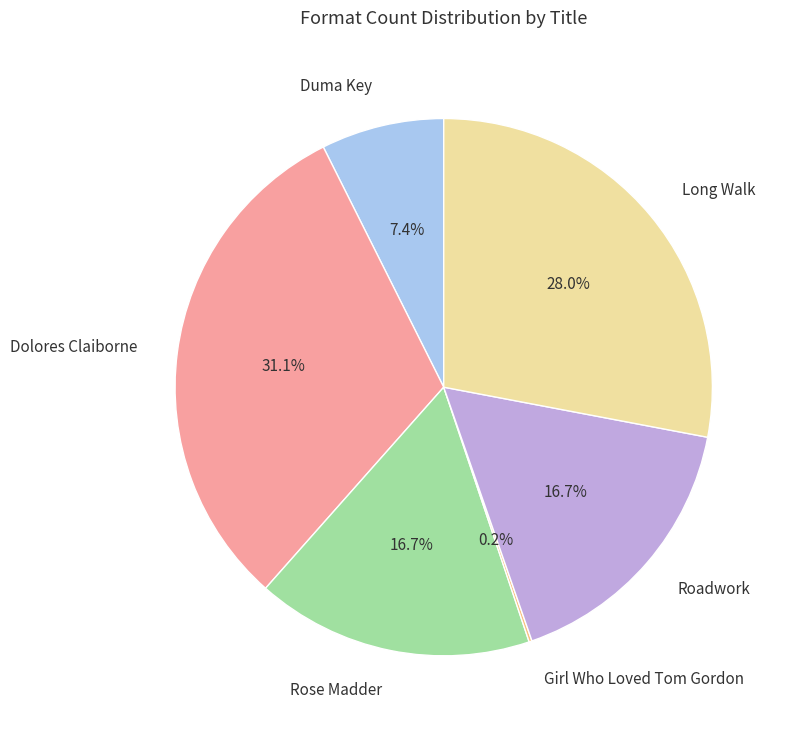

Does any single category account for the majority?

No